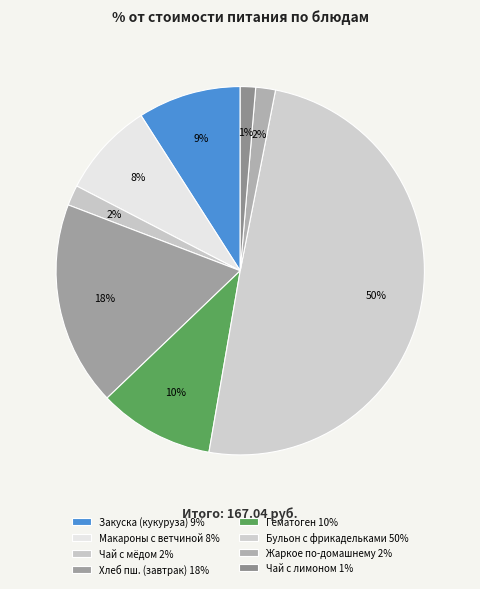

How many segments does this pie chart have?

8